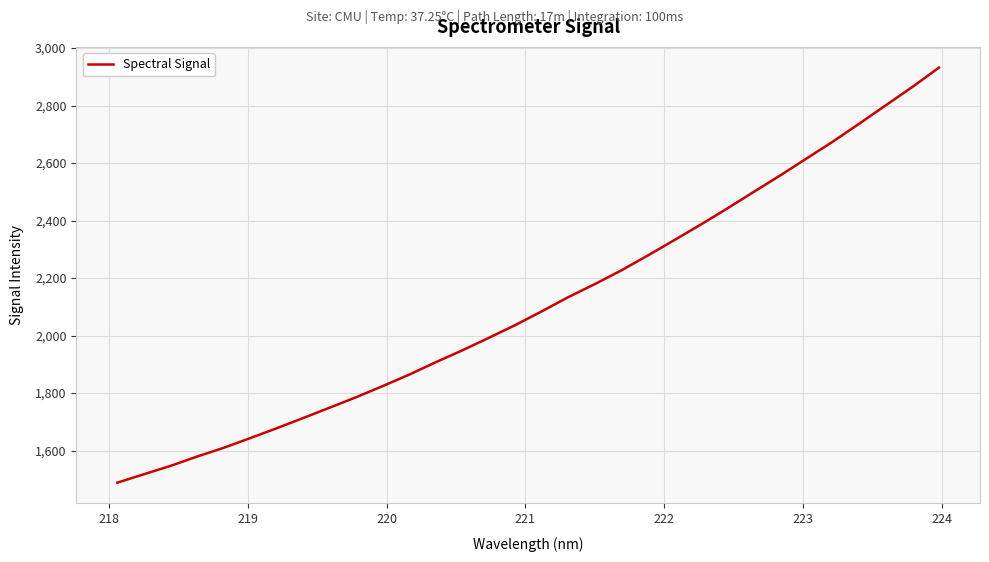

What is the average value?

2113.4